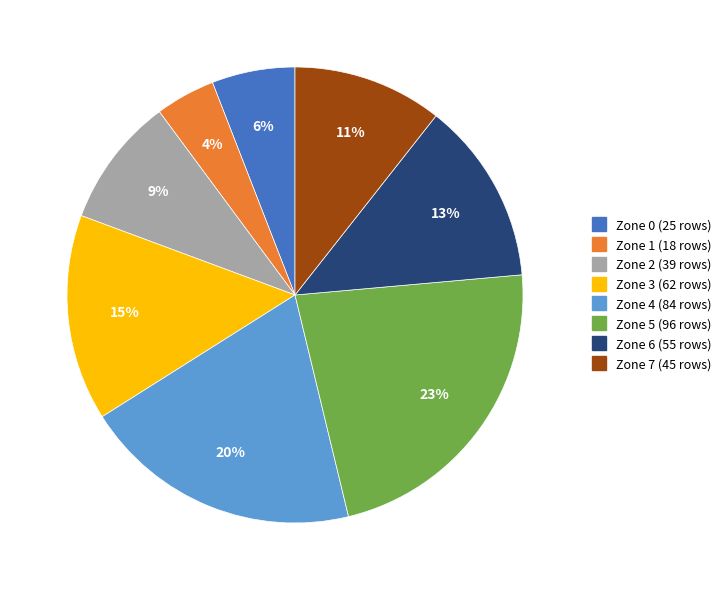

Approximately how many times larger is the value at Zone 4 compared to Zone 5?

0.9